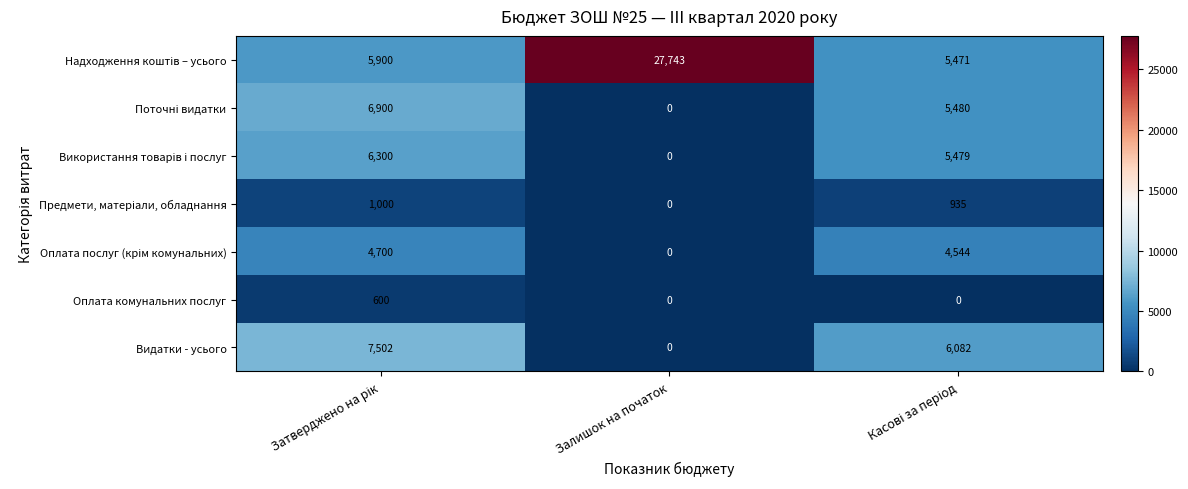

Count the Оплата комунальних послуг values in the range 0 to 600.

3